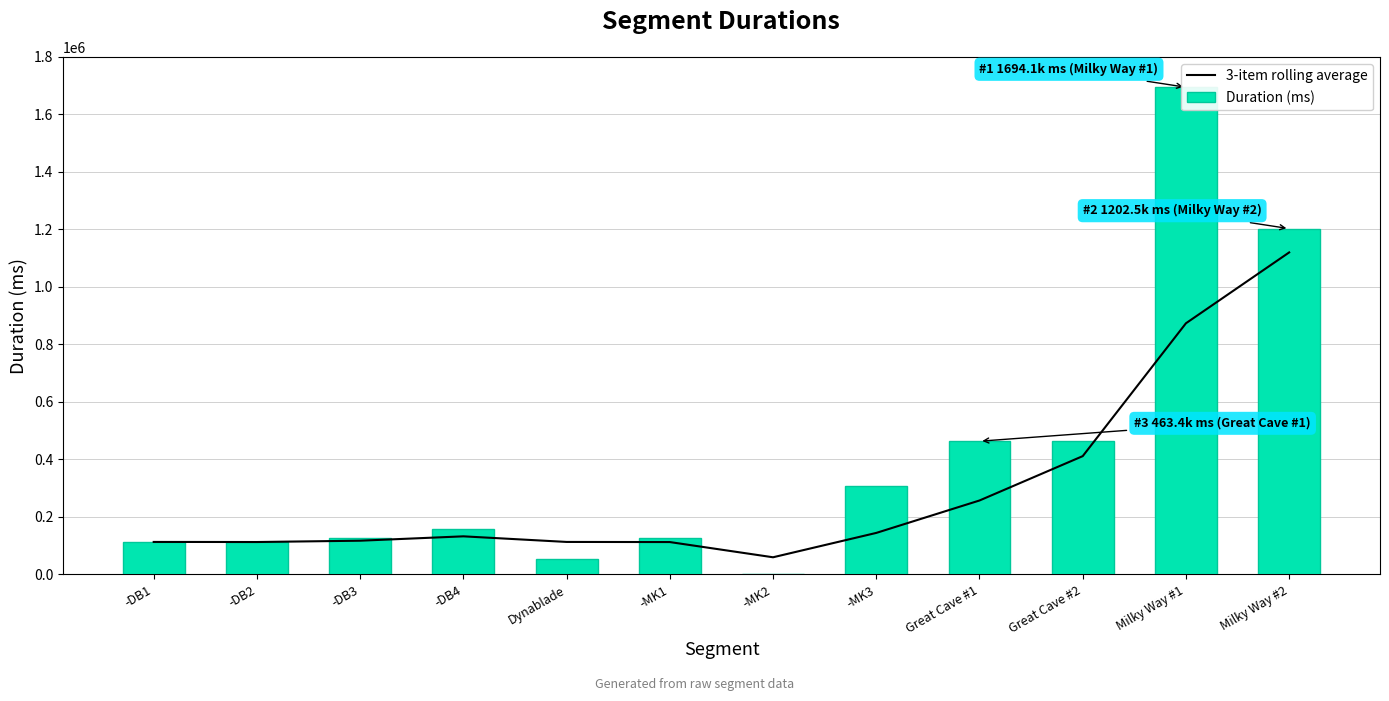

List the series in order of their peak value, lowest first.

3-item rolling average, Duration (ms)